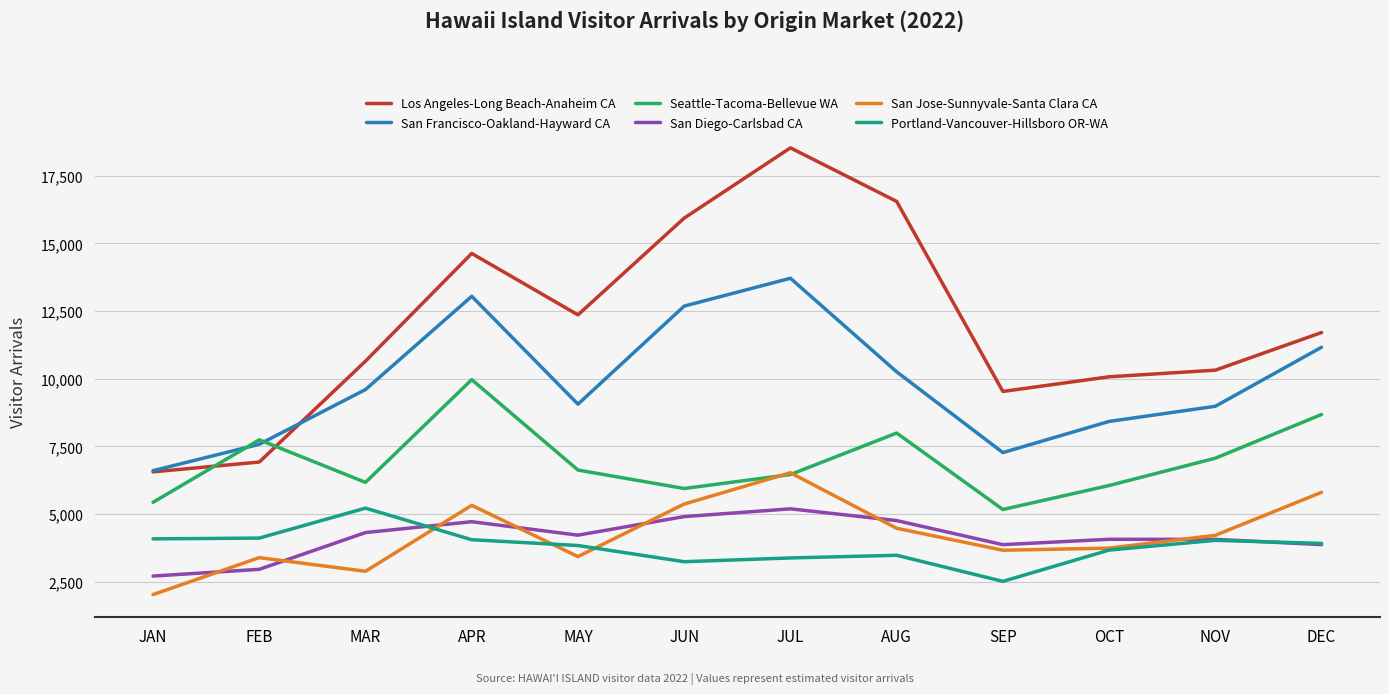

Read the Seattle-Tacoma-Bellevue WA value at AUG.

7990.7